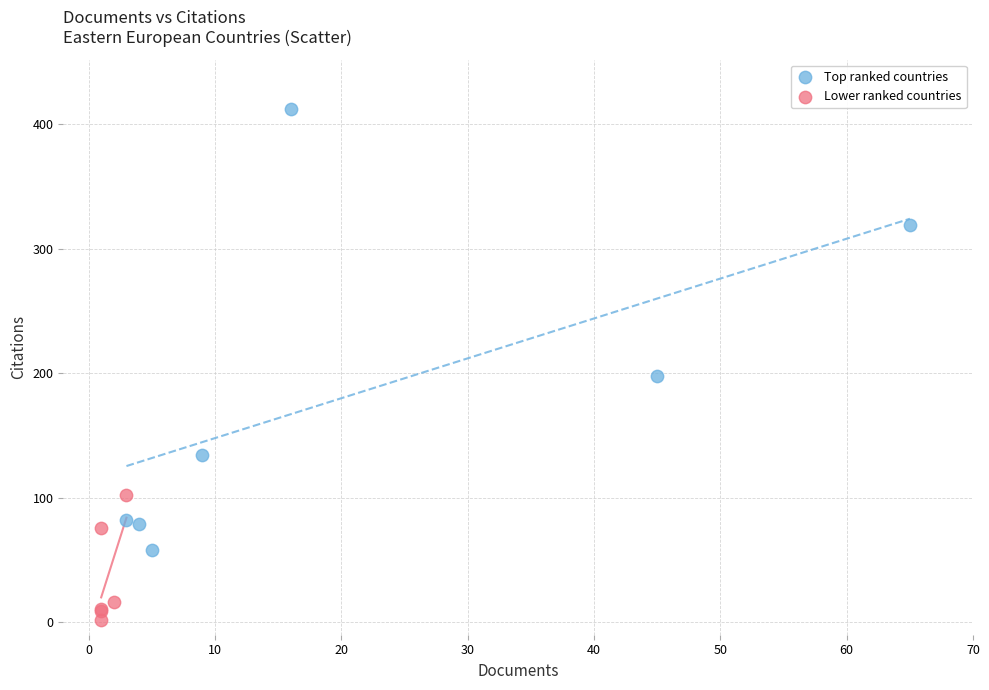

Which series has the widest spread of Y values?

Top ranked countries